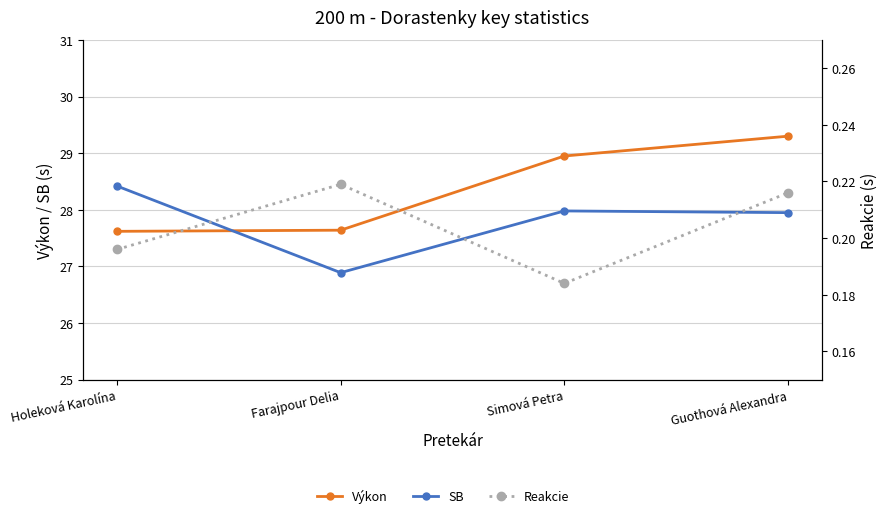

What is the difference between the highest and lowest values at Guothová Alexandra?

29.1